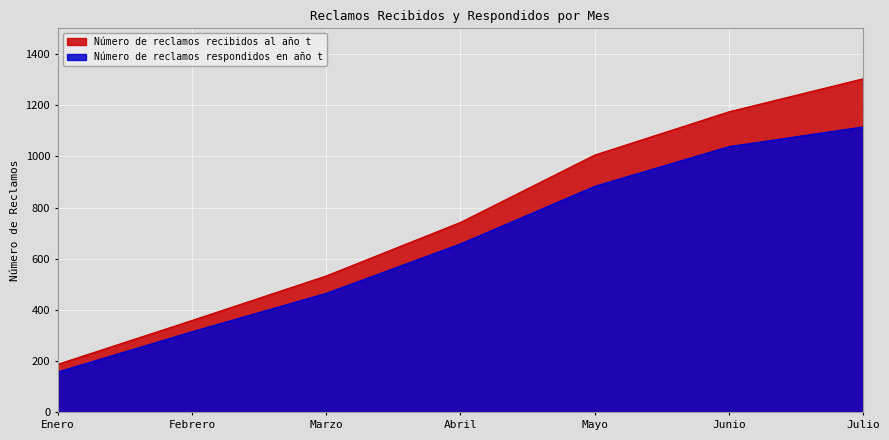

At which label does Número de reclamos recibidos al año t reach its minimum?

Enero